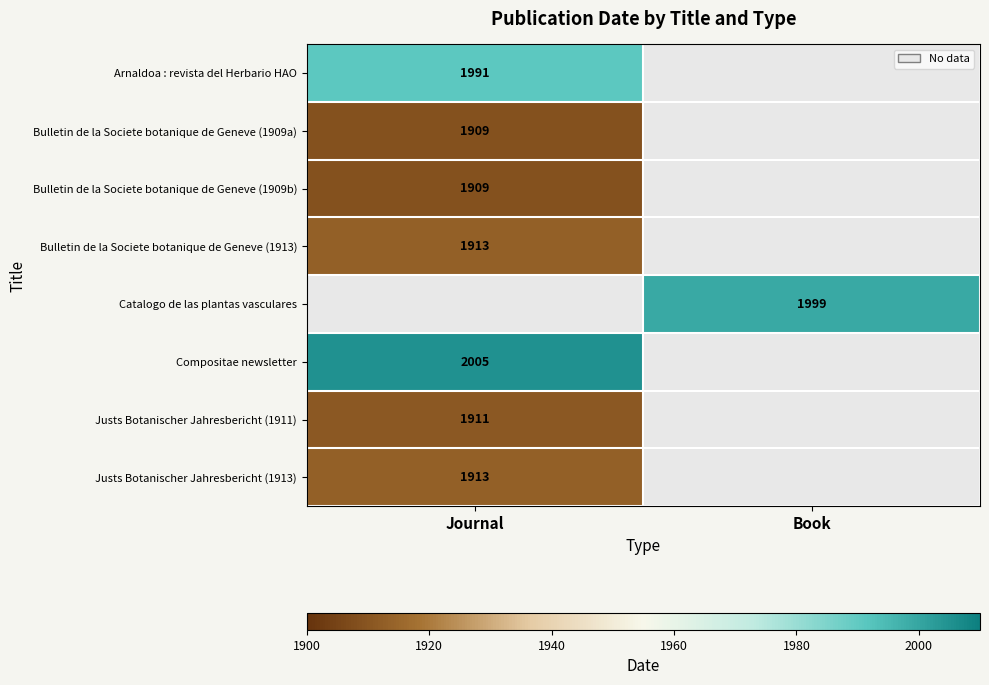

The value of Arnaldoa : revista del Herbario HAO at Journal is 1991. True or false?

True